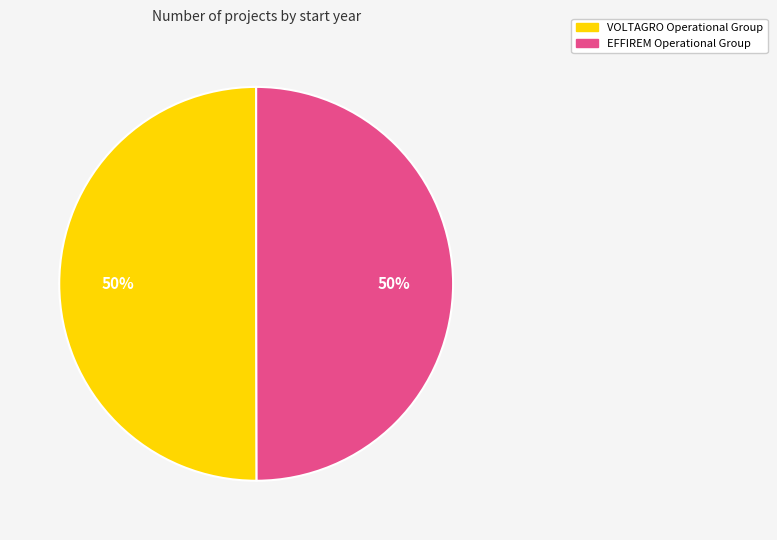

True or false: EFFIREM Operational Group accounts for 59% of the total.

False